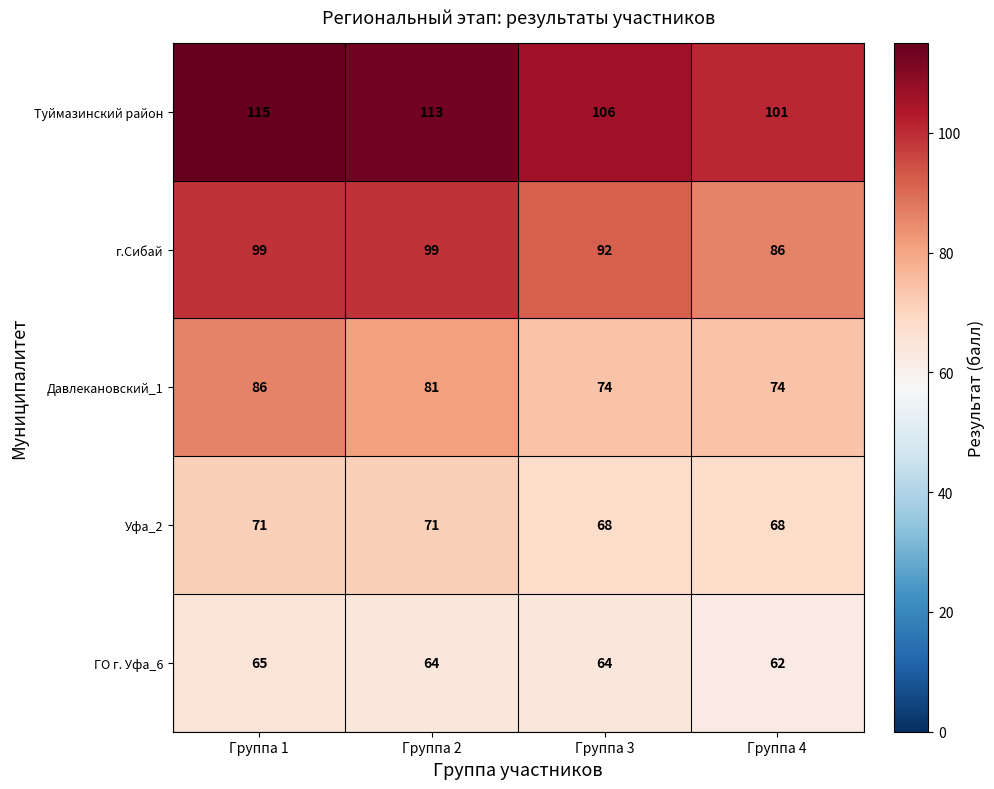

Where does the Давлекановский_1 series first go above 81?

Группа 1